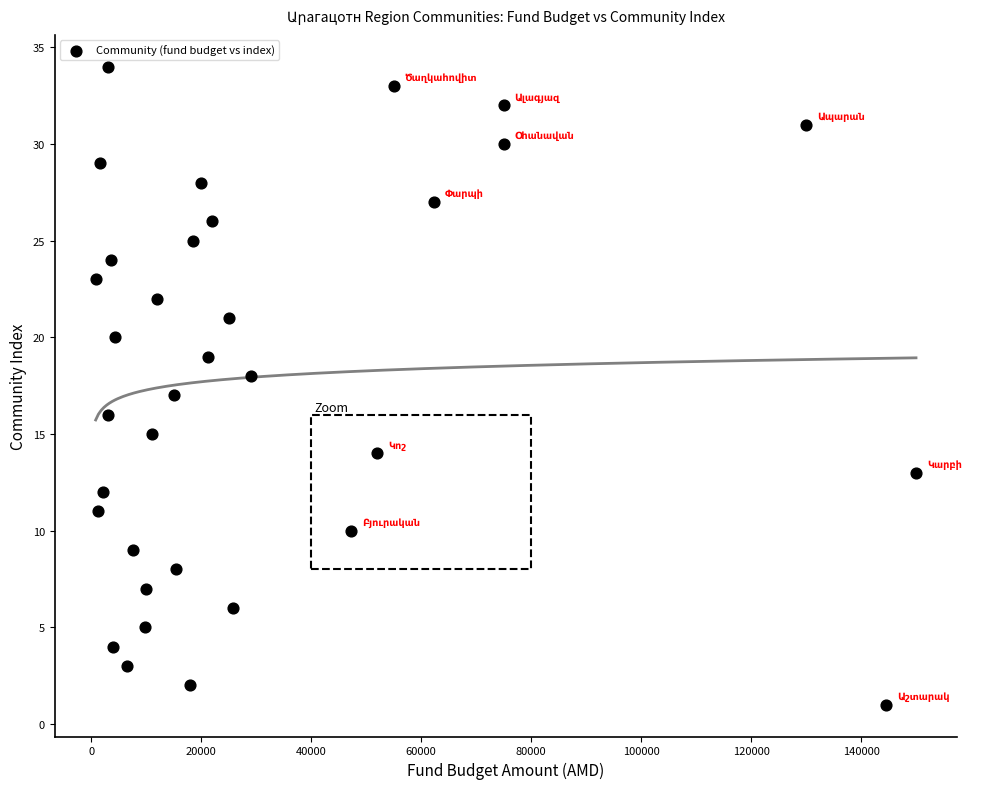

What is the range of Y values (max minus min)?

33